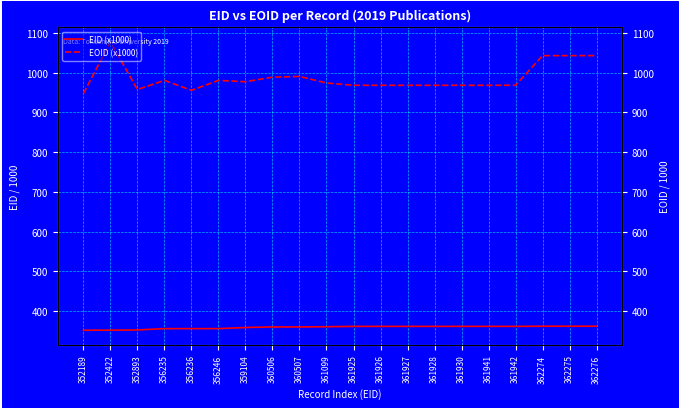

Which series has the widest spread of values?

EOID (x1000)